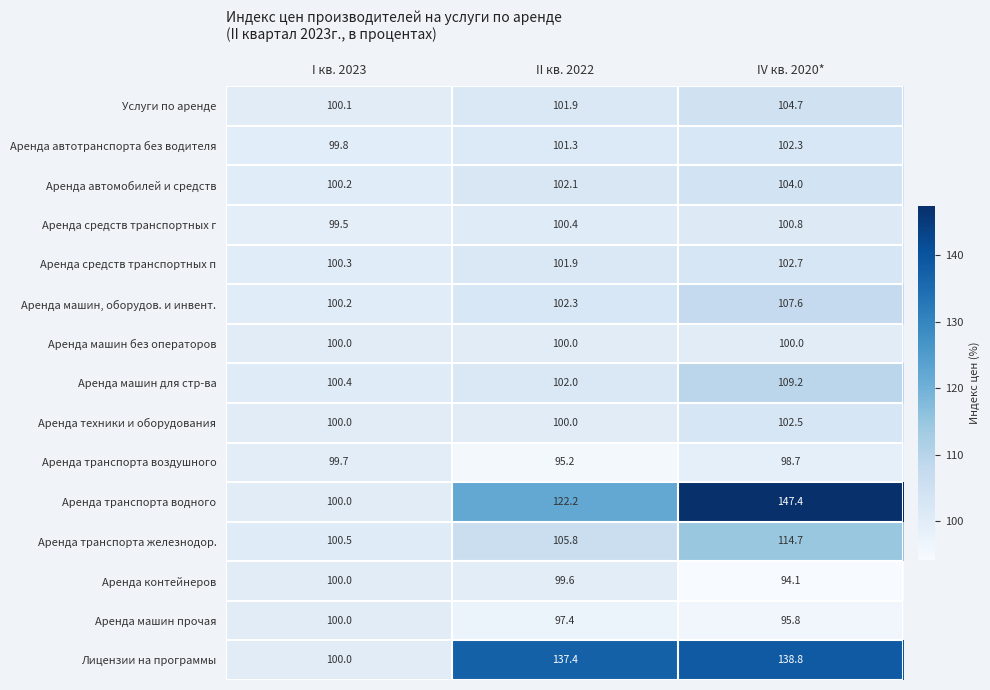

Is it true that Услуги по аренде equals 131.6 at I кв. 2023?

False